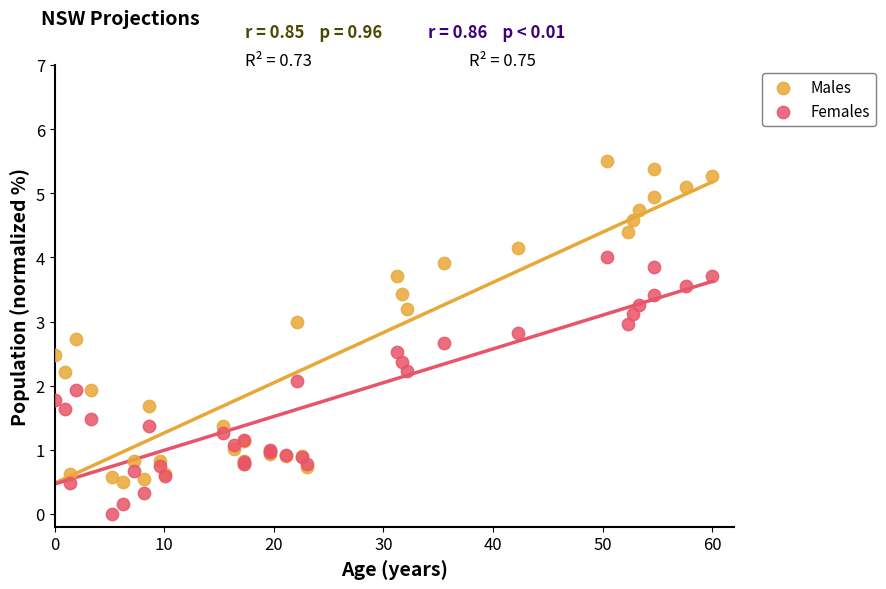

Which series contains the lowest Y value?

Females